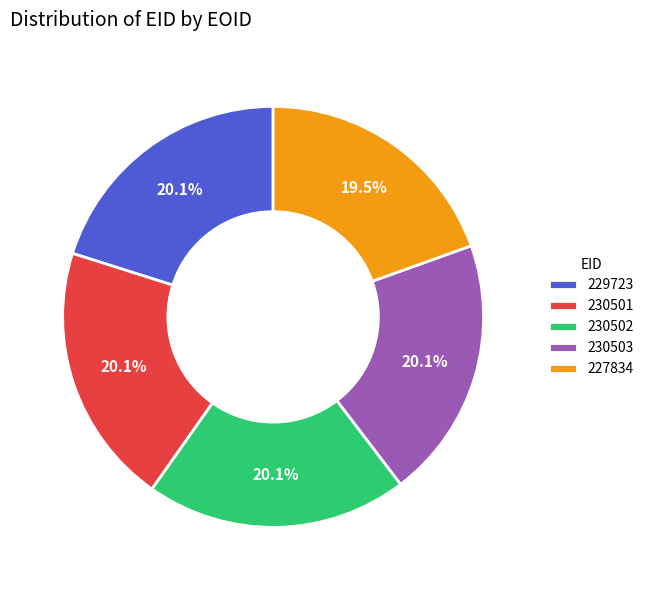

What is the ratio of the value at 230501 to the value at 230502?

1.0